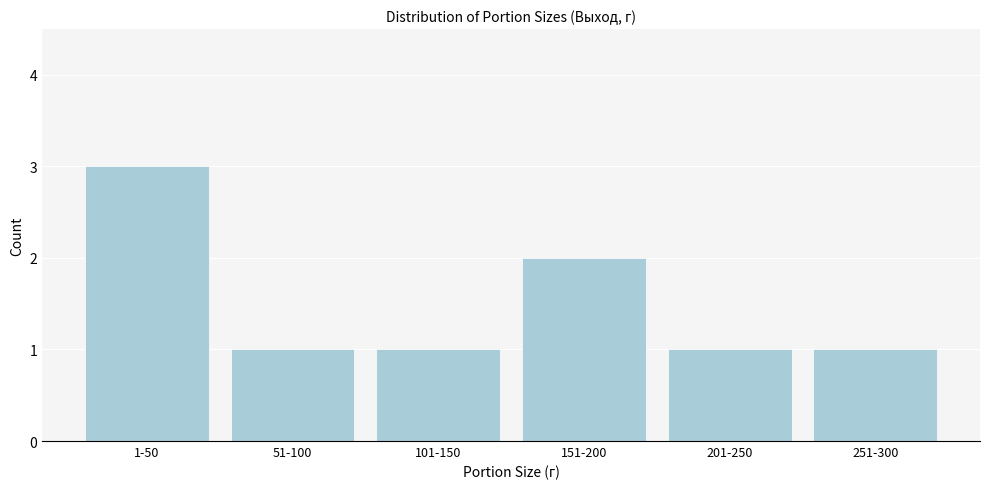

Reading right to left, list all the values displayed in this chart.

251-300=1	201-250=1	151-200=2	101-150=1	51-100=1	1-50=3